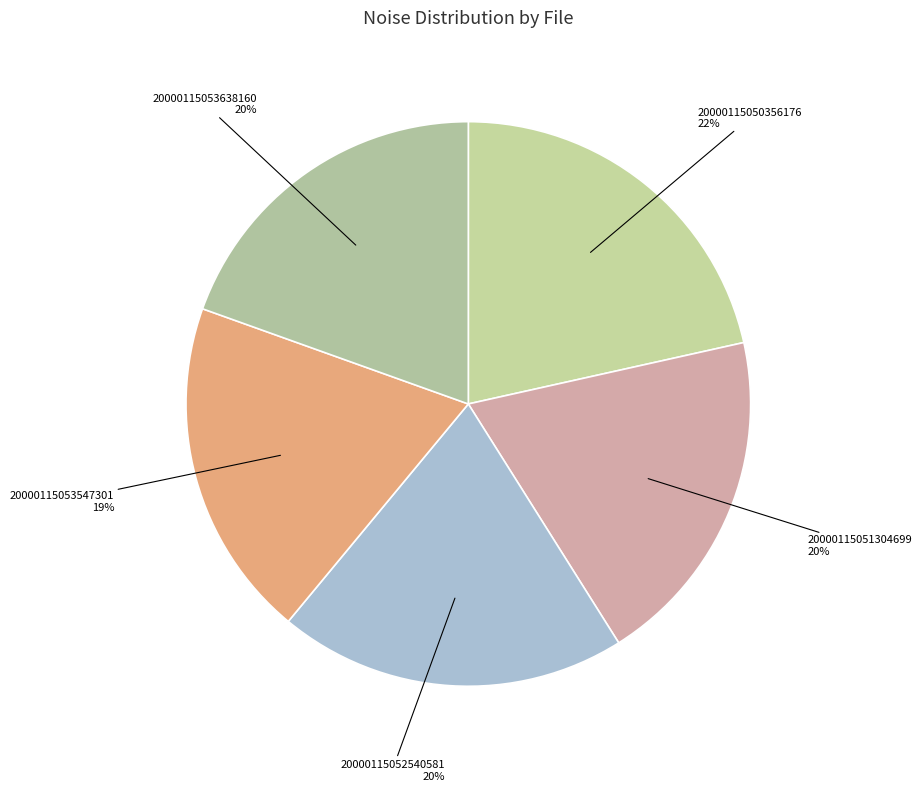

Count the number of slices in the pie.

5